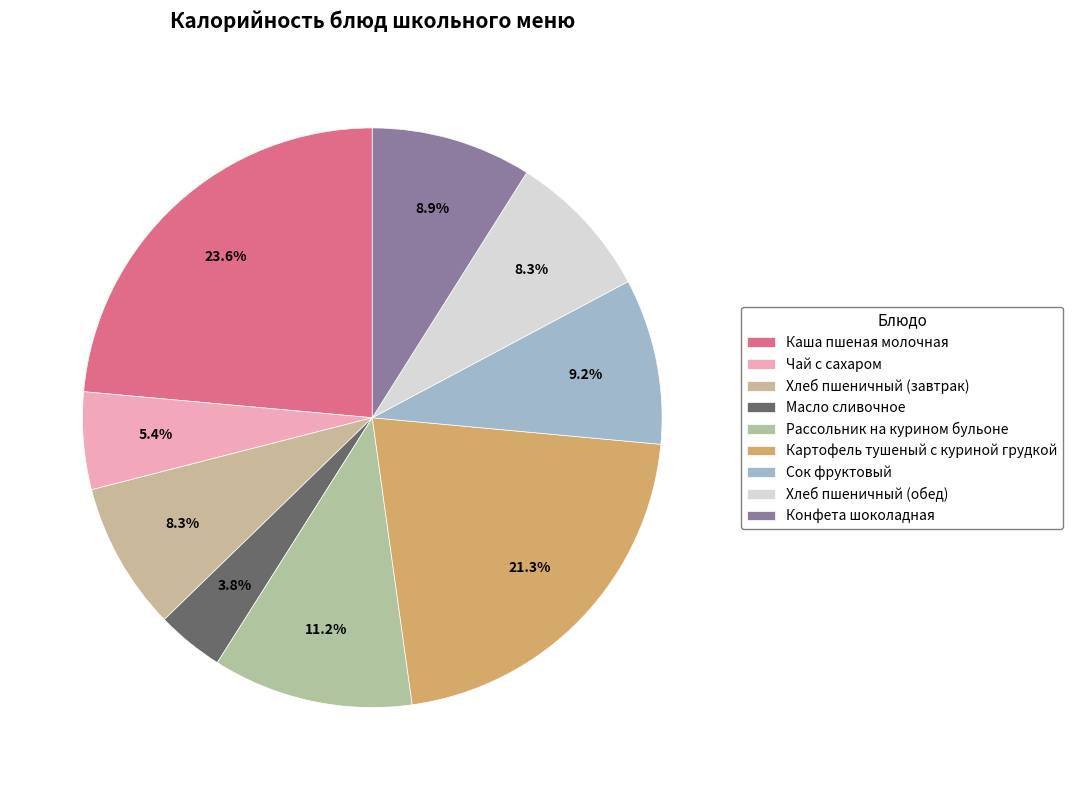

What percentage is the Сок фруктовый slice, to the nearest percent?

9%